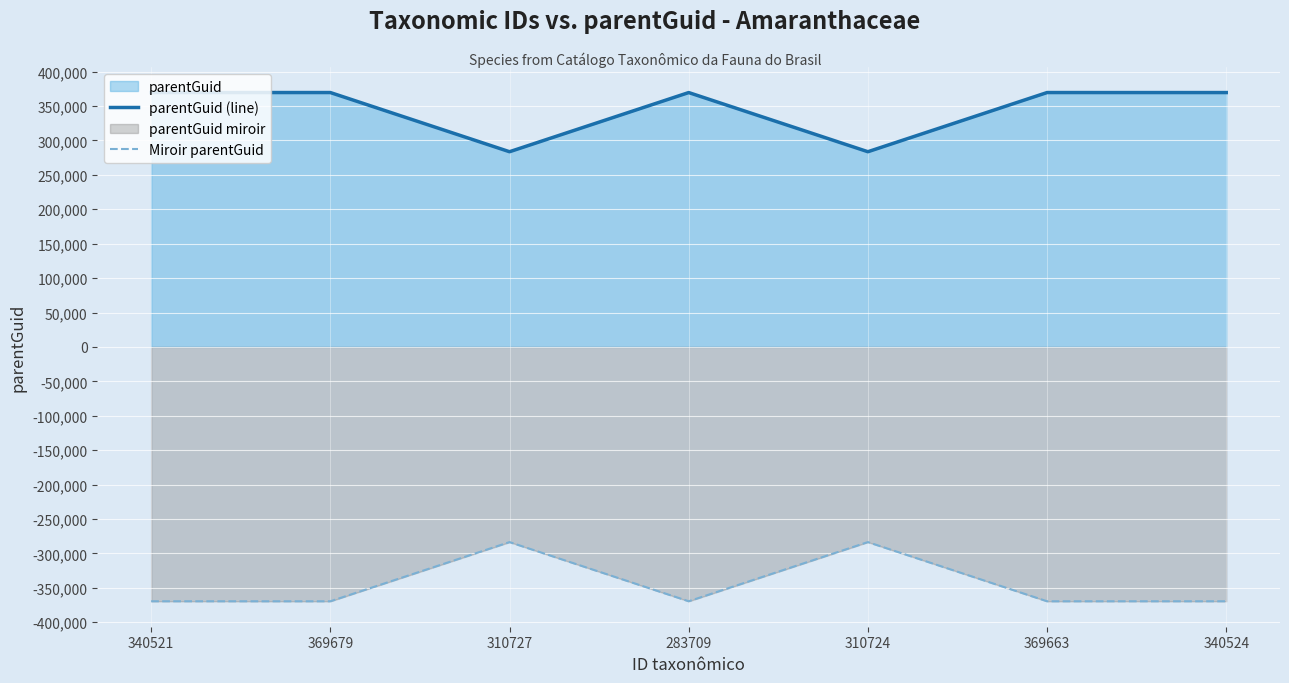

At 283709, list the series in order from largest to smallest.

parentGuid (line), Miroir parentGuid